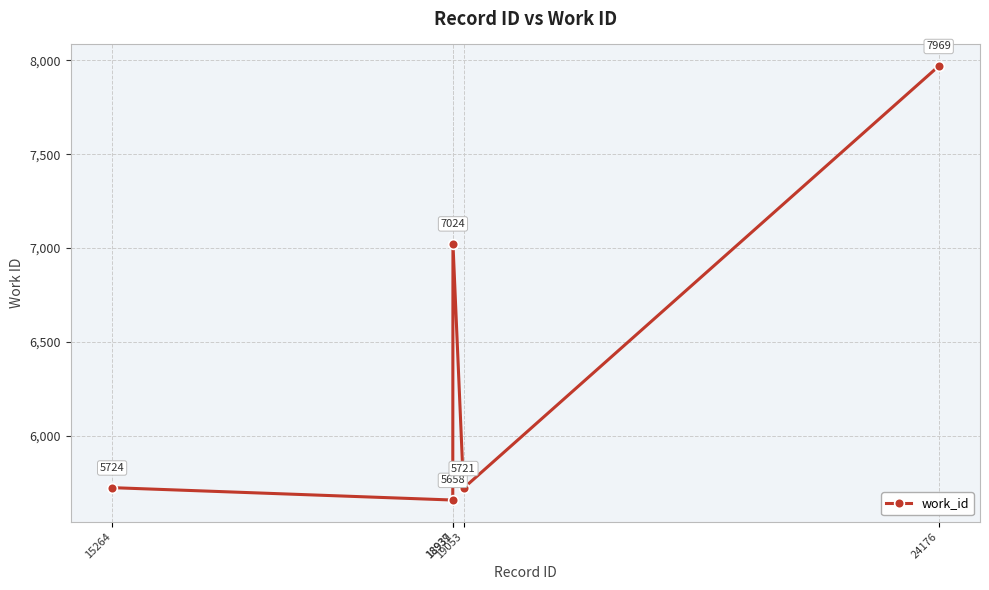

What is the value of the 2nd point from the left?

5658